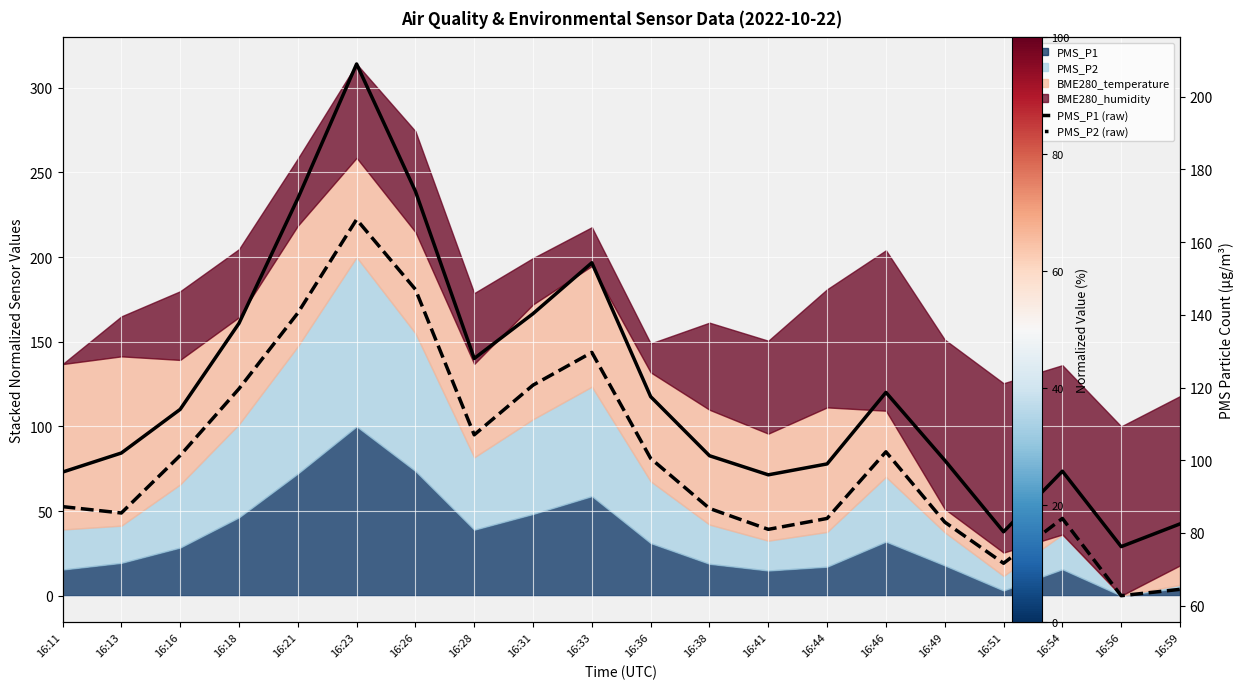

What is the total value across all series at 16:49?

183.0